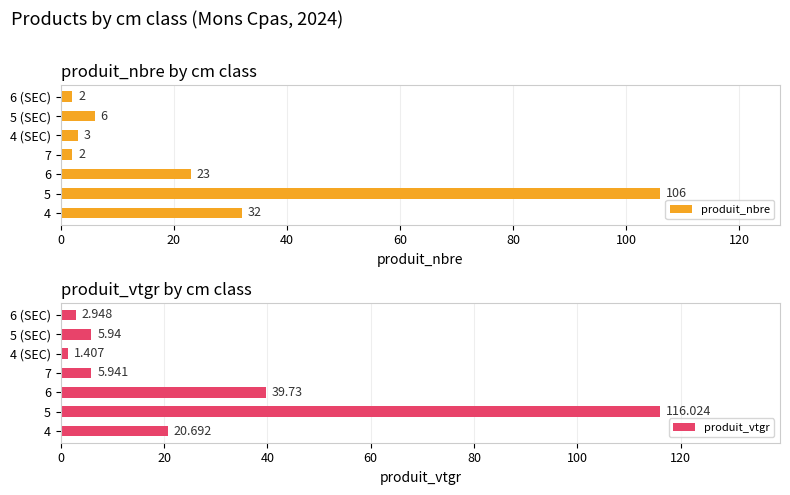

Which series has the widest spread of values?

produit_vtgr